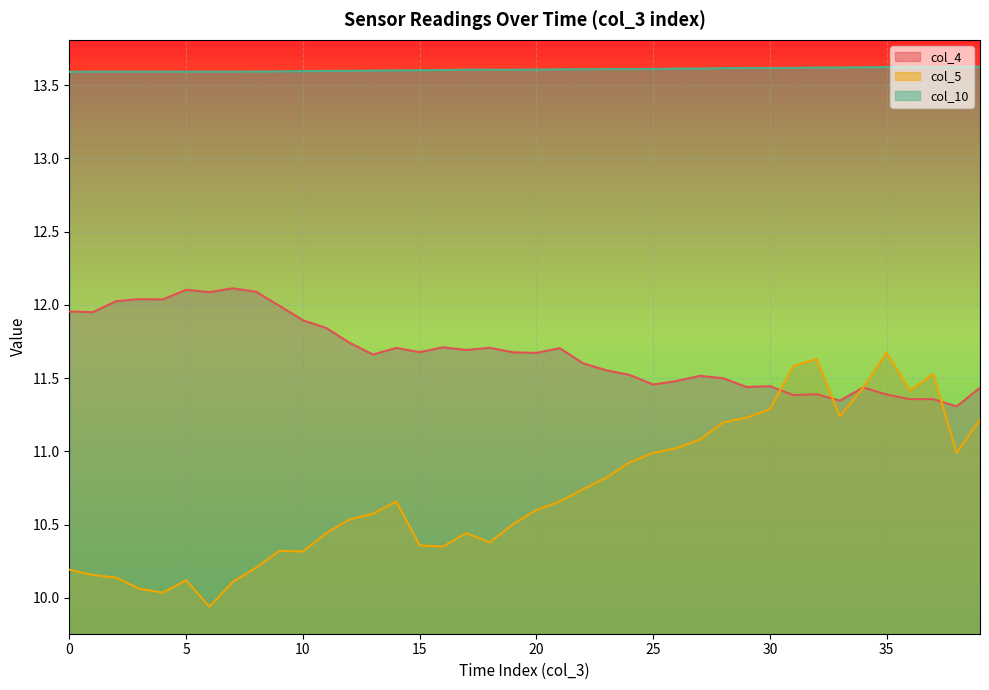

At which label does col_5 reach its peak?

35